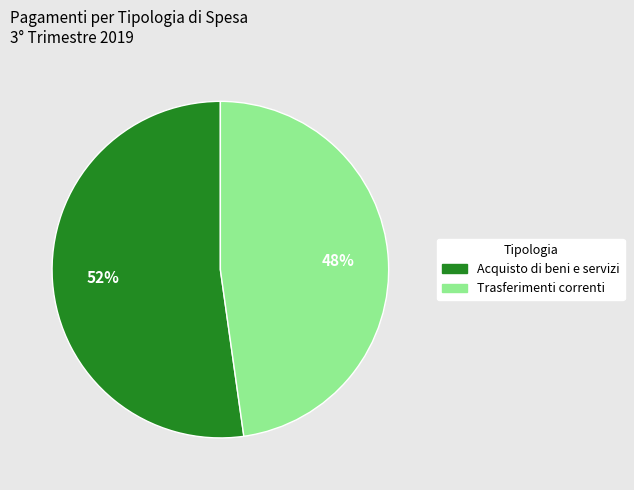

Rank the categories by value from lowest to highest.

Trasferimenti correnti, Acquisto di beni e servizi